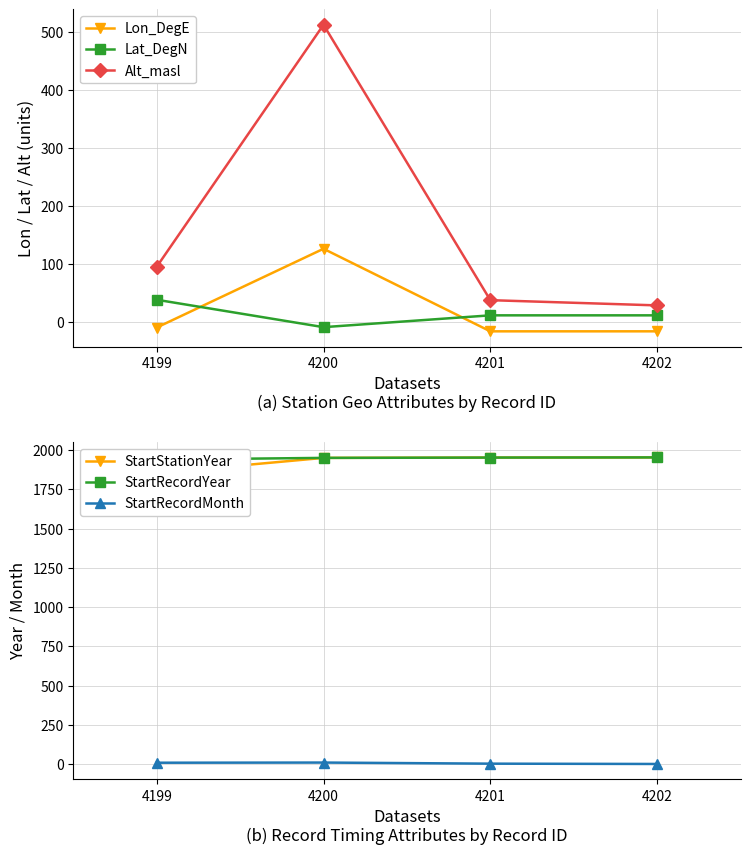

The value of Lon_DegE at 4201 is -10.8. True or false?

False